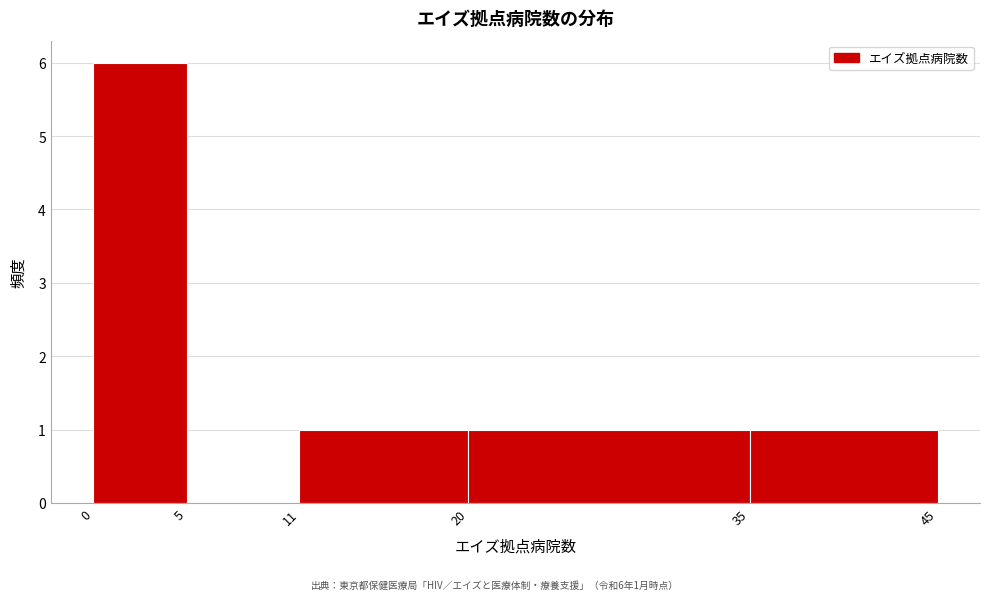

Which range on the x-axis has the tallest bar?

0 to 5